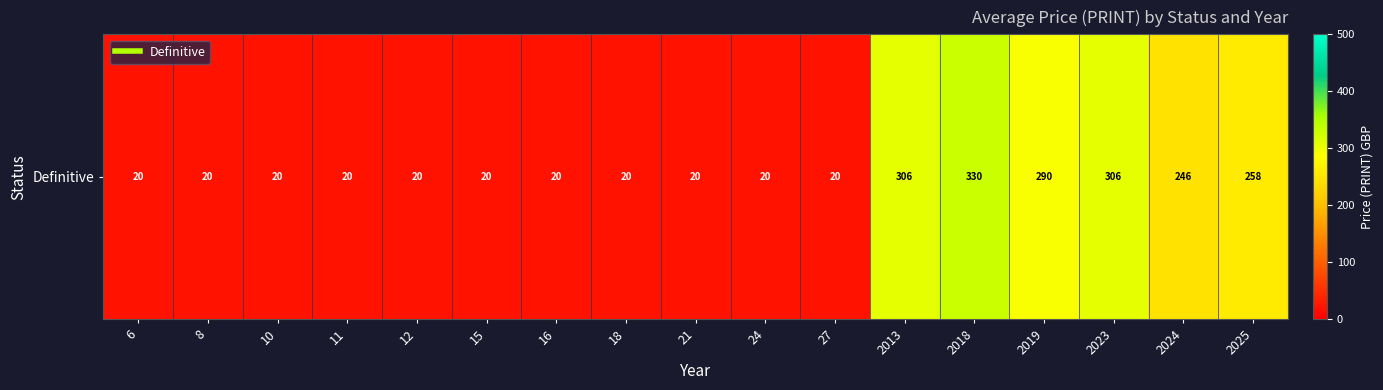

Where is the data nearest to the value 175?

2024